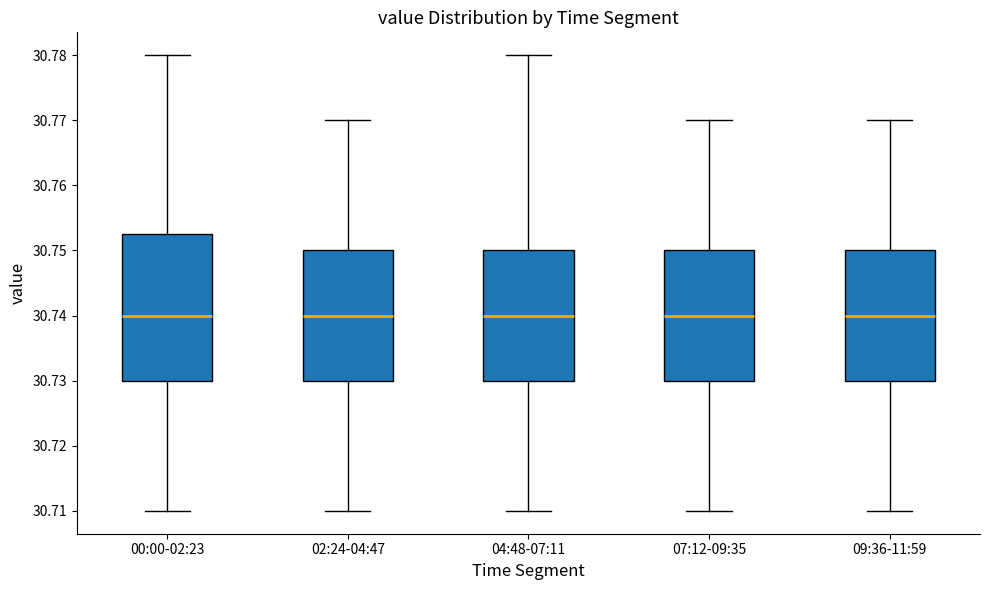

Reading left to right, transcribe this box plot: for each box, give where its median line is, the range the box spans, and where its two whiskers end, as read against the y-axis. The values are not printed on the chart, so give them approximately, as read against the axis.

00:00-02:23: median 30.740, box 30.730 to 30.753, whiskers 30.710 to 30.780
02:24-04:47: median 30.740, box 30.730 to 30.750, whiskers 30.710 to 30.770
04:48-07:11: median 30.740, box 30.730 to 30.750, whiskers 30.710 to 30.780
07:12-09:35: median 30.740, box 30.730 to 30.750, whiskers 30.710 to 30.770
09:36-11:59: median 30.740, box 30.730 to 30.750, whiskers 30.710 to 30.770